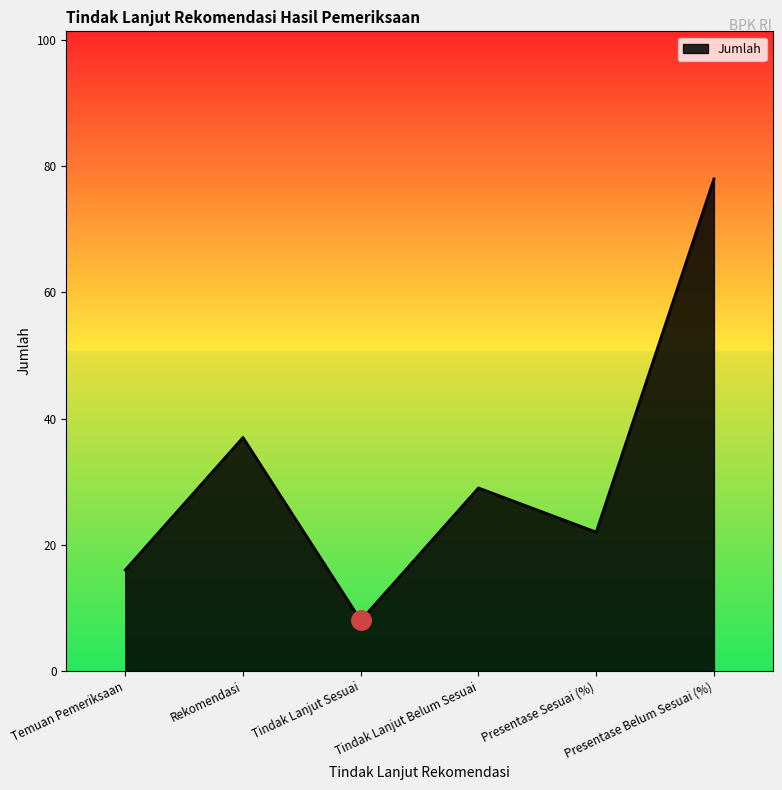

Reading right to left, list all the values displayed in this chart.

78	22	29	8	37	16